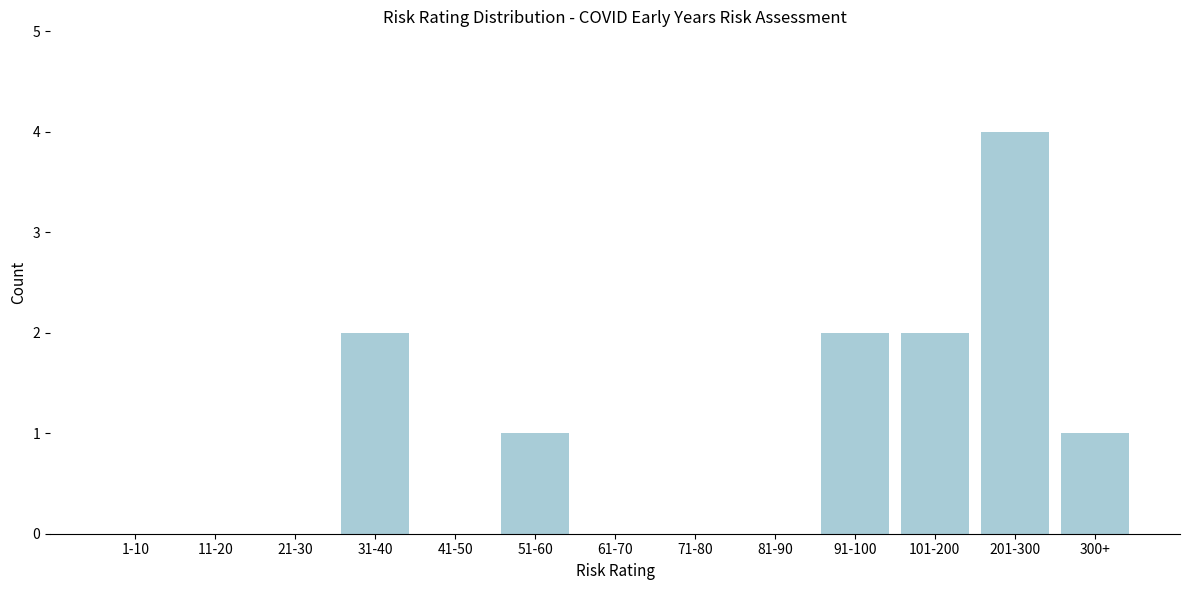

Reading right to left, extract all data points from this chart.

300+=1	201-300=4	101-200=2	91-100=2	81-90=0	71-80=0	61-70=0	51-60=1	41-50=0	31-40=2	21-30=0	11-20=0	1-10=0